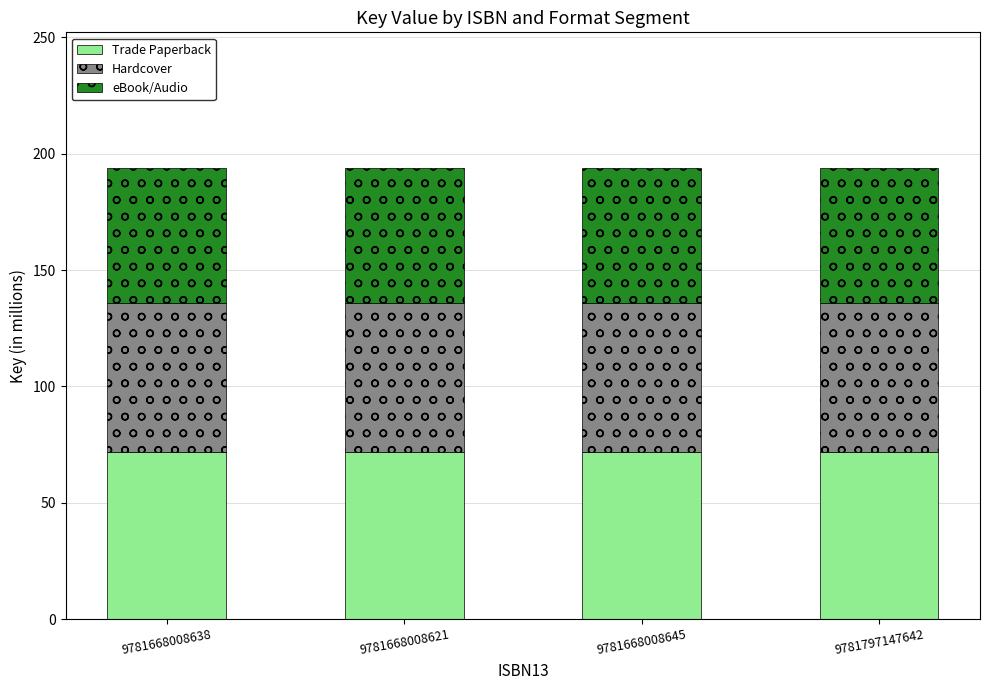

What is the minimum value for Trade Paperback?

71.8